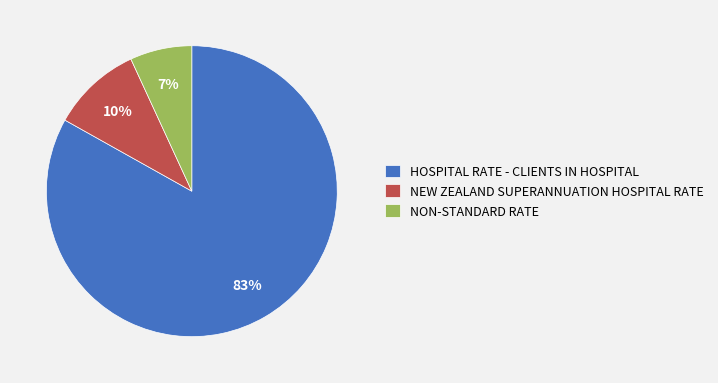

Which slice is the smallest?

NON-STANDARD RATE